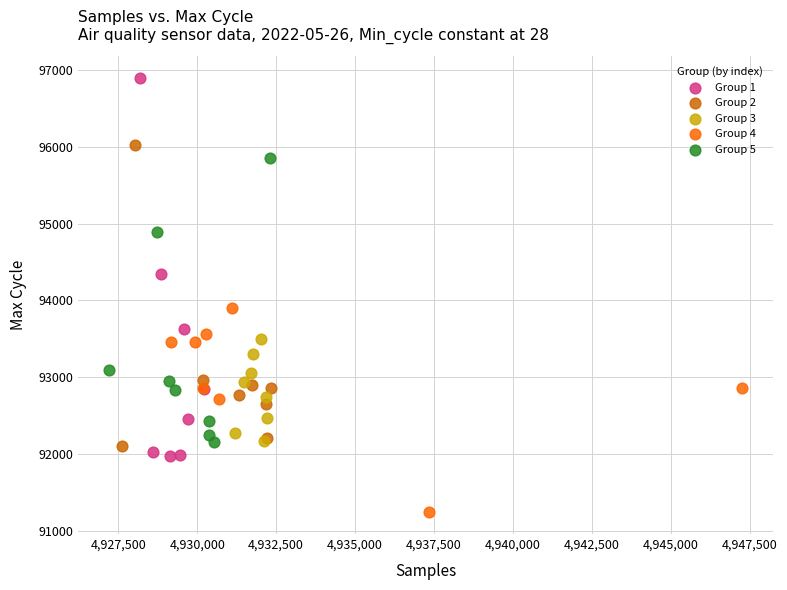

What are all the series names shown in the legend?

Group 1, Group 2, Group 3, Group 4, Group 5